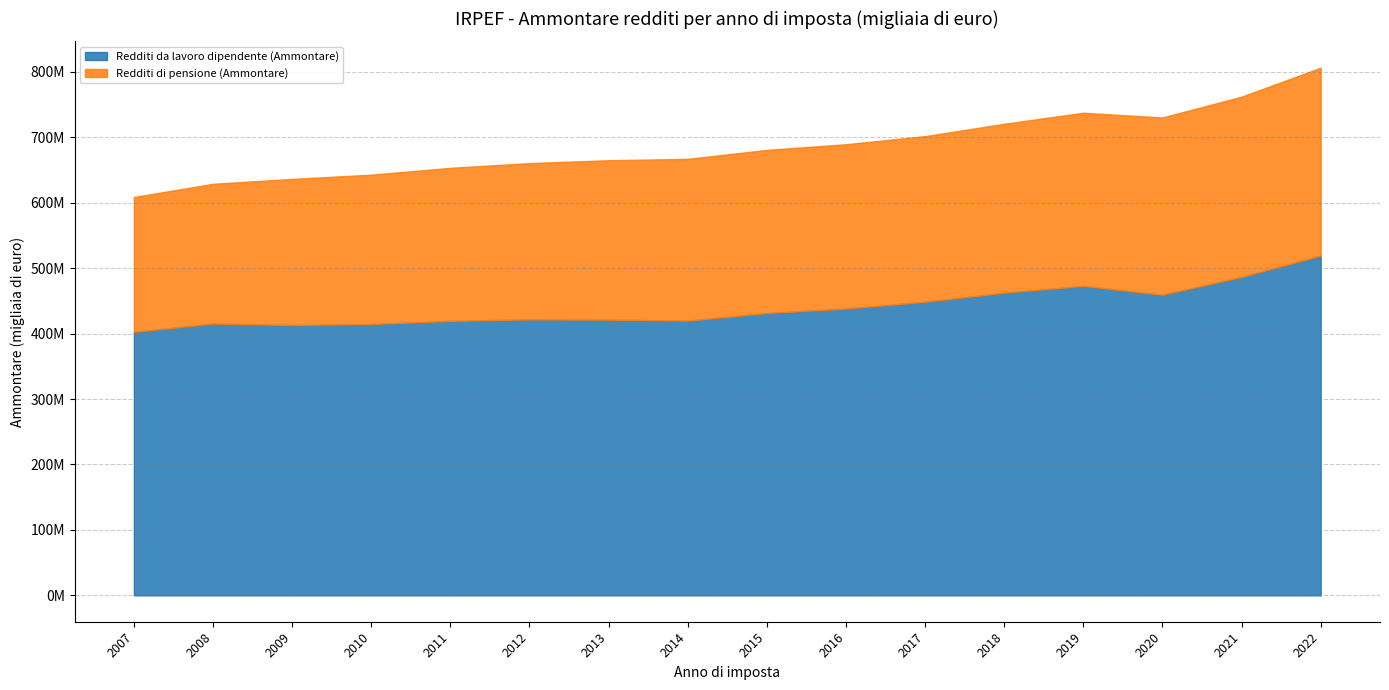

True or false: Redditi da lavoro dipendente (Ammontare) has more than 0 interior local peaks.

True